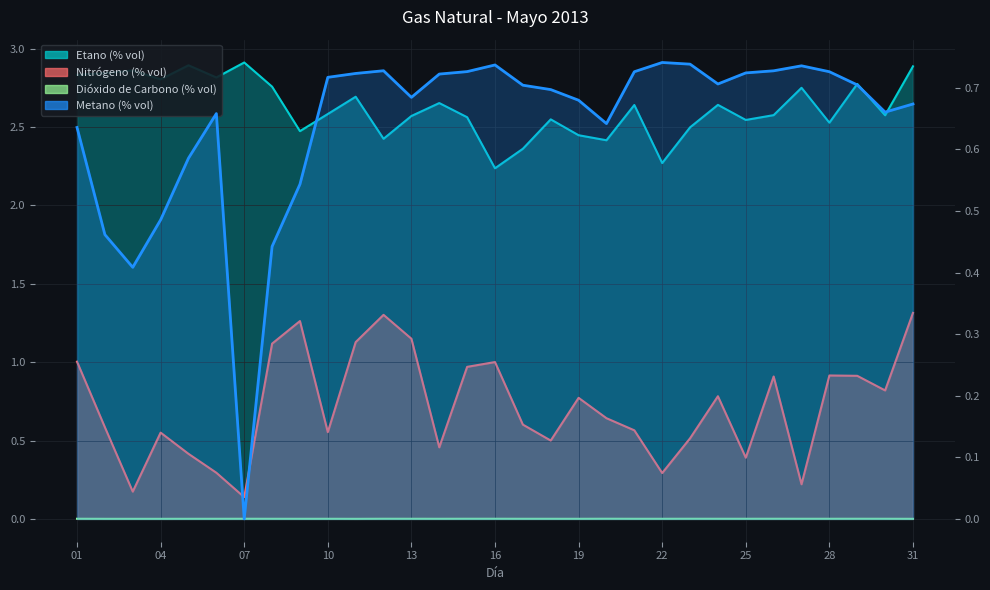

True or false: the data has more than 0 interior local peaks.

True